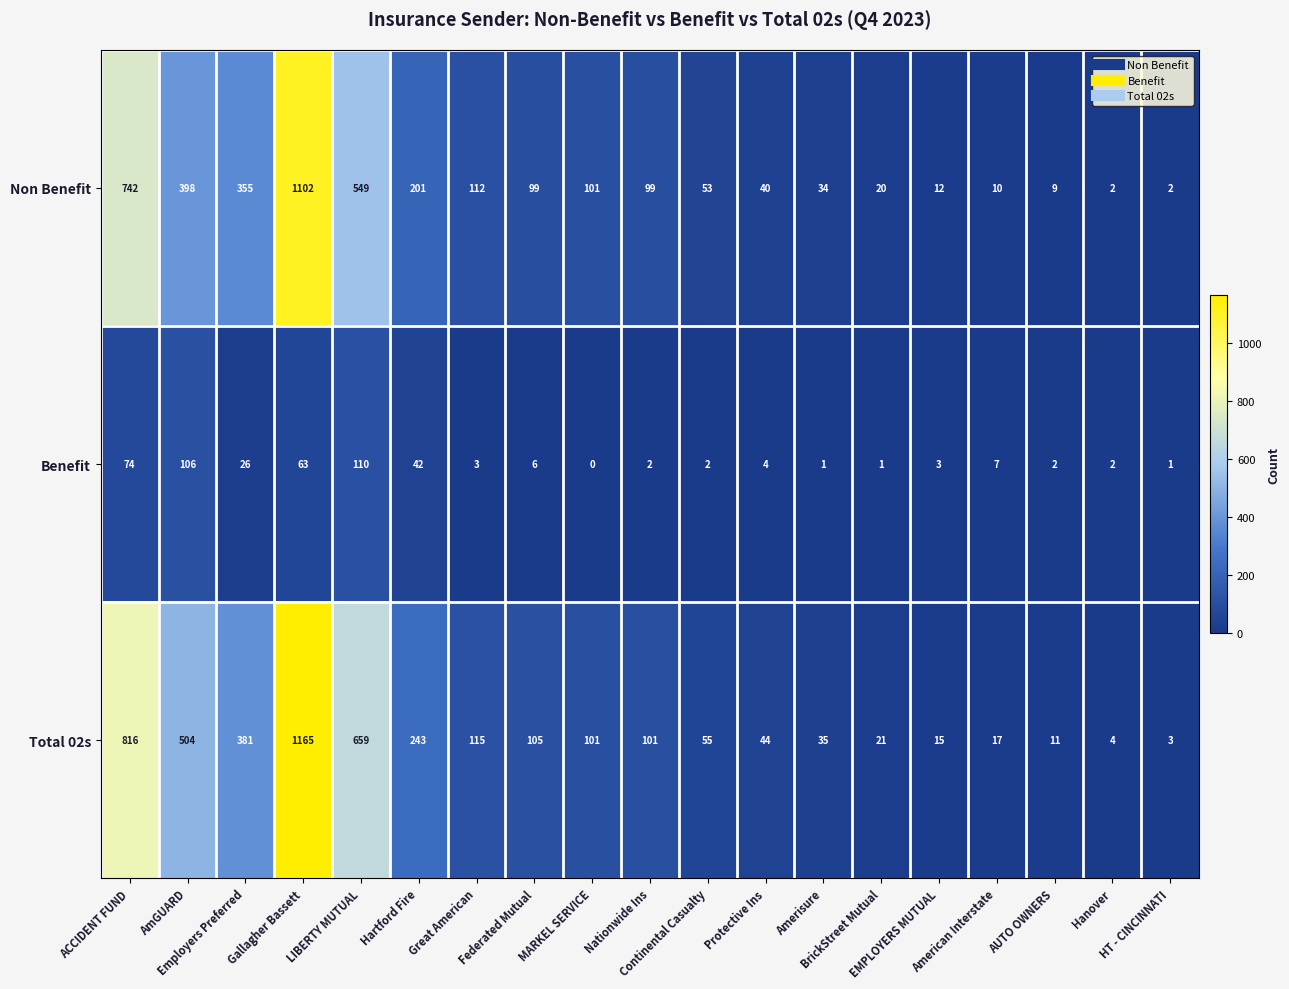

What is the total value across all series at Nationwide Ins?

202